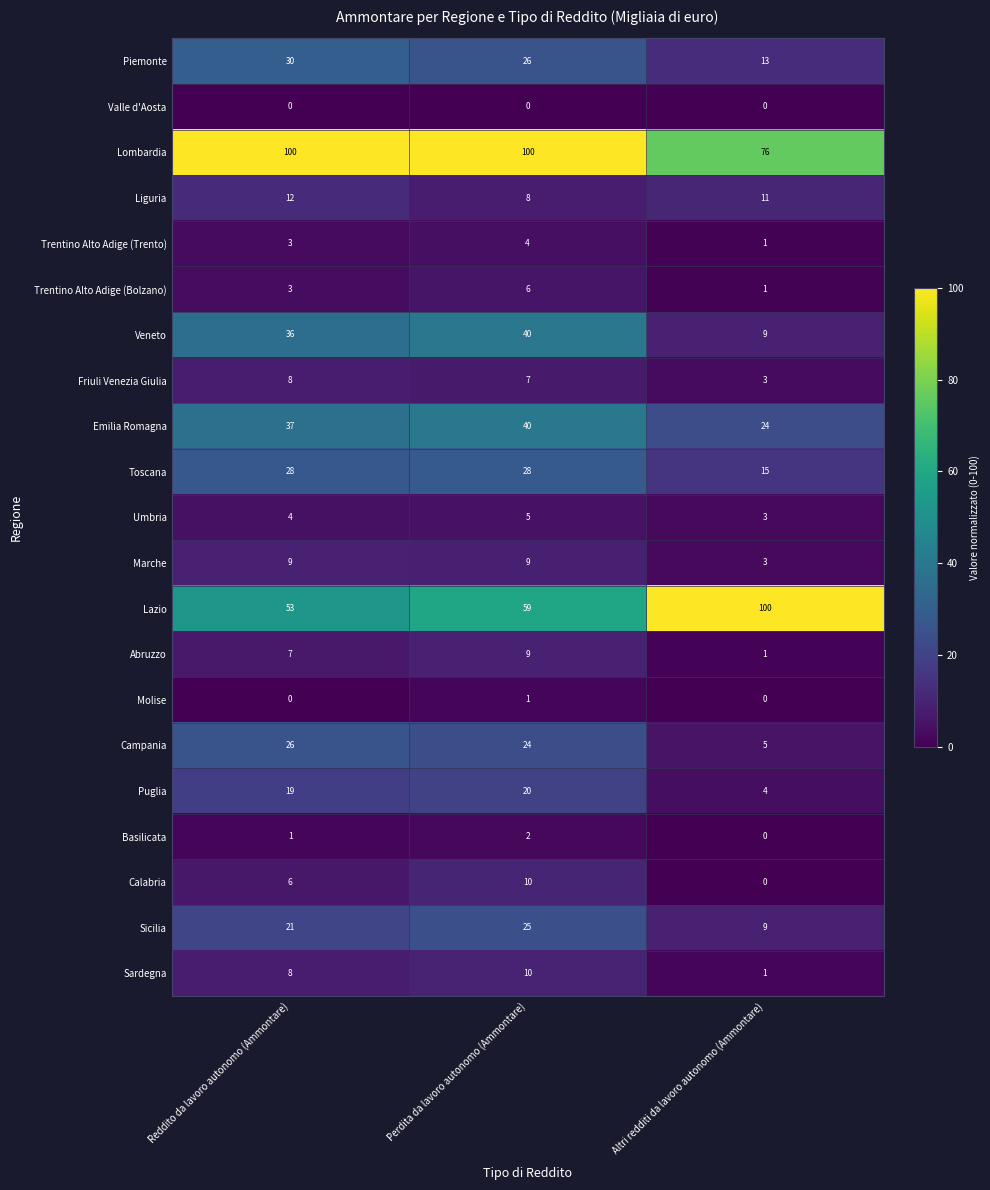

Is it true that Calabria equals 6 at Reddito da lavoro autonomo (Ammontare)?

True